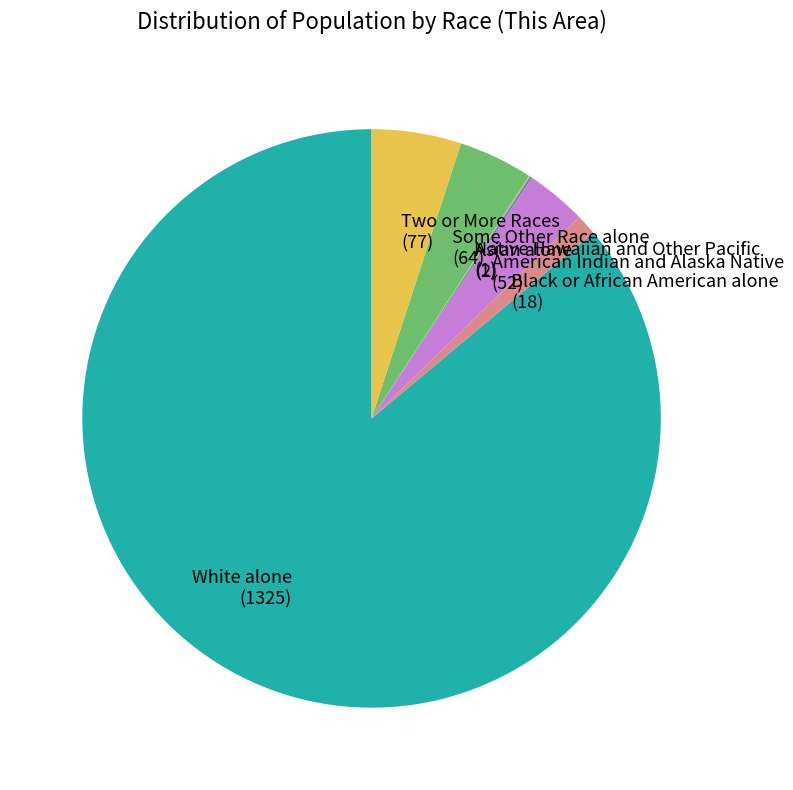

Combined, do White alone (1325) and Black or African American alone (18) account for over 50%?

Yes